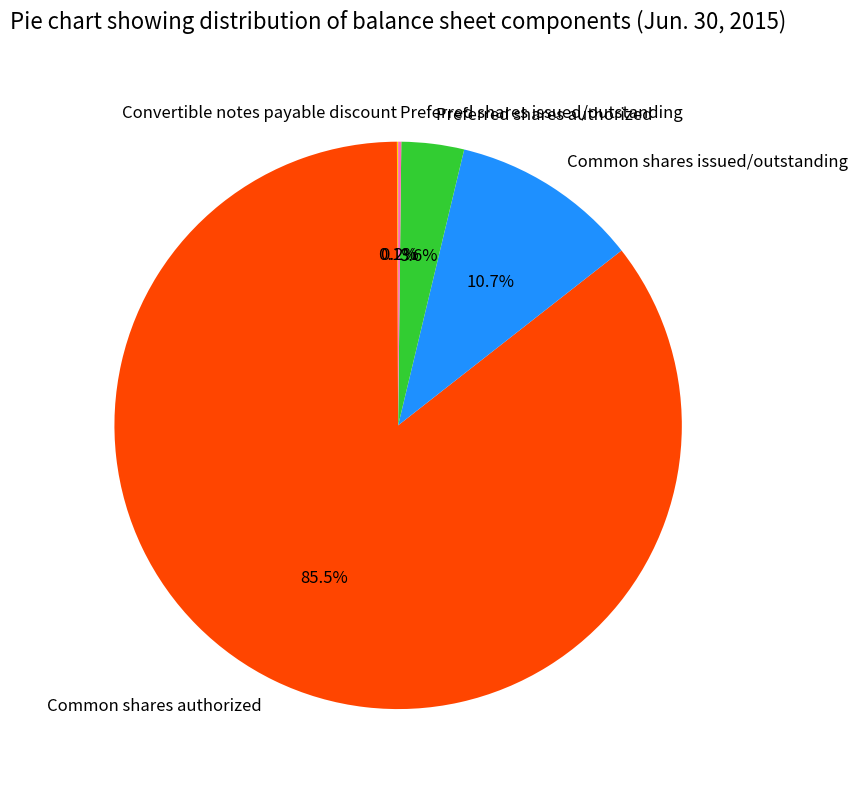

Do Common shares authorized and Preferred shares authorized together represent more than half of the pie?

Yes